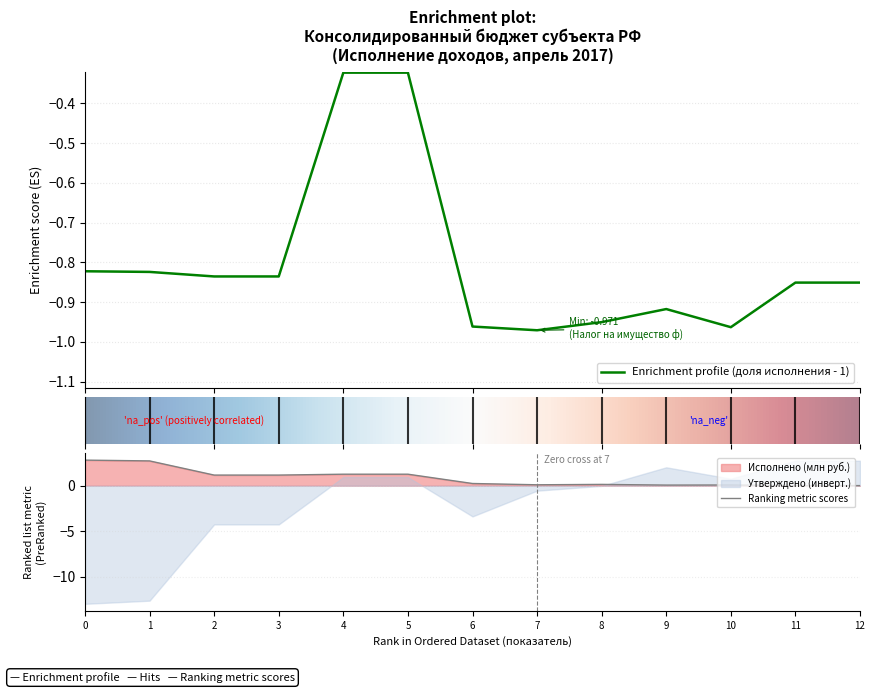

Does the chart display data point markers on the line(s)?

No